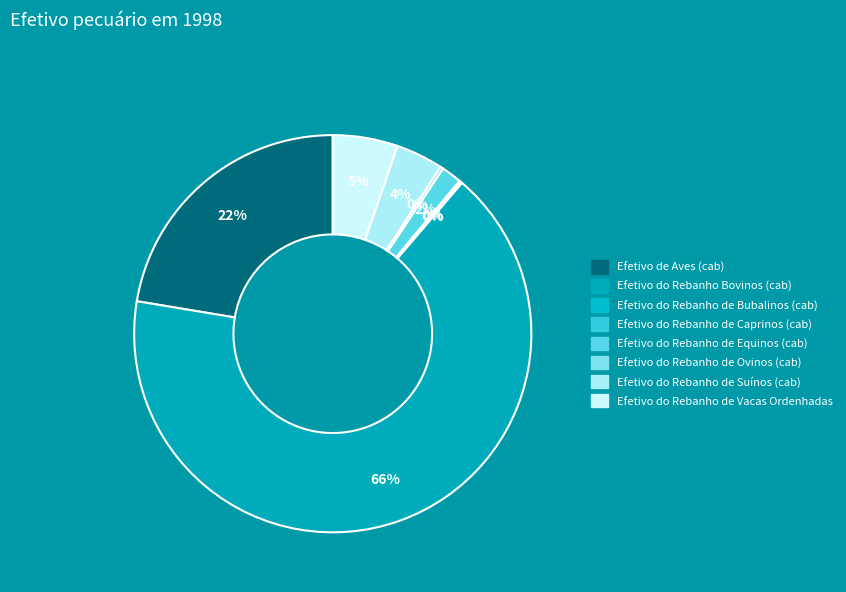

What portion of the pie excludes Efetivo do Rebanho de Ovinos (cab)?

99.7%